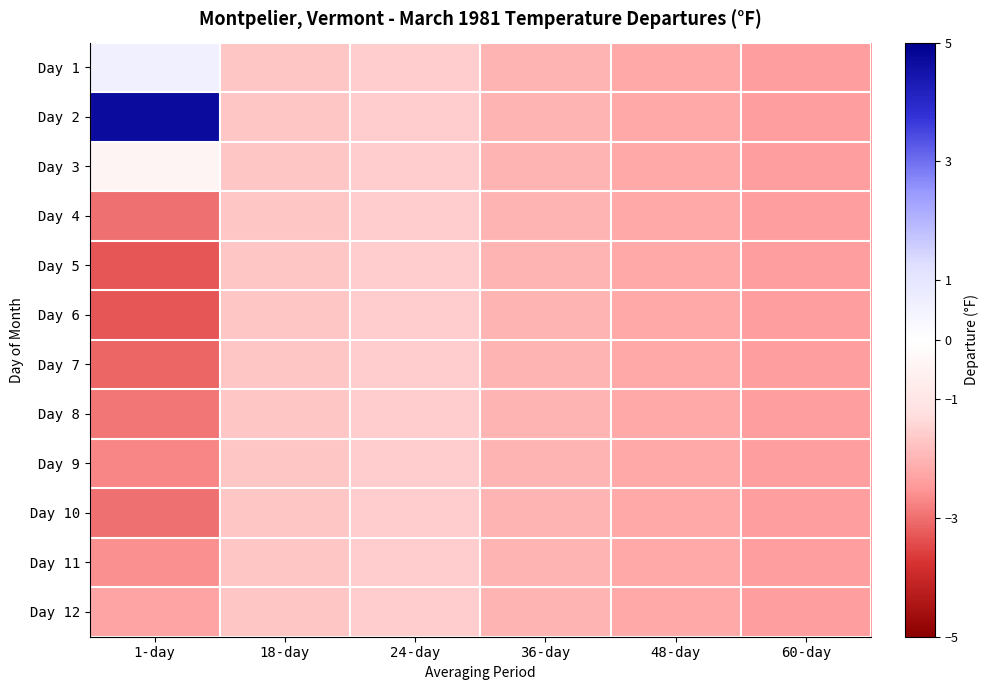

Which series has the widest spread of values?

Day 2